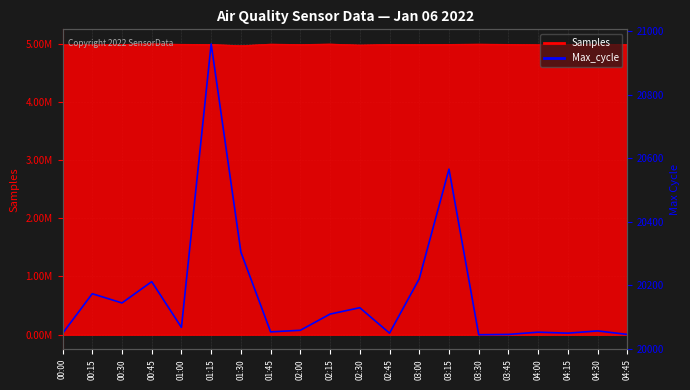

Reading left to right, list all the values displayed in this chart.

00:00=20049	00:15=20174	00:30=20145	00:45=20212	01:00=20068	01:15=20960	01:30=20305	01:45=20054	02:00=20059	02:15=20110	02:30=20130	02:45=20050	03:00=20221	03:15=20566	03:30=20045	03:45=20046	04:00=20053	04:15=20050	04:30=20057	04:45=20046